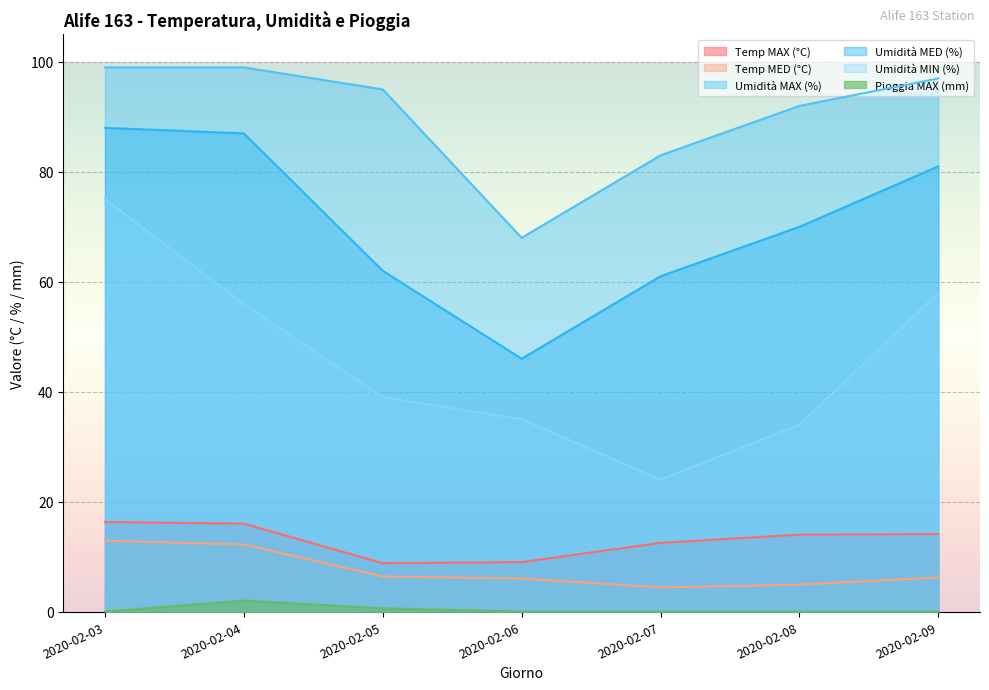

How many data points in Umidità MAX (%) are above 95?

3